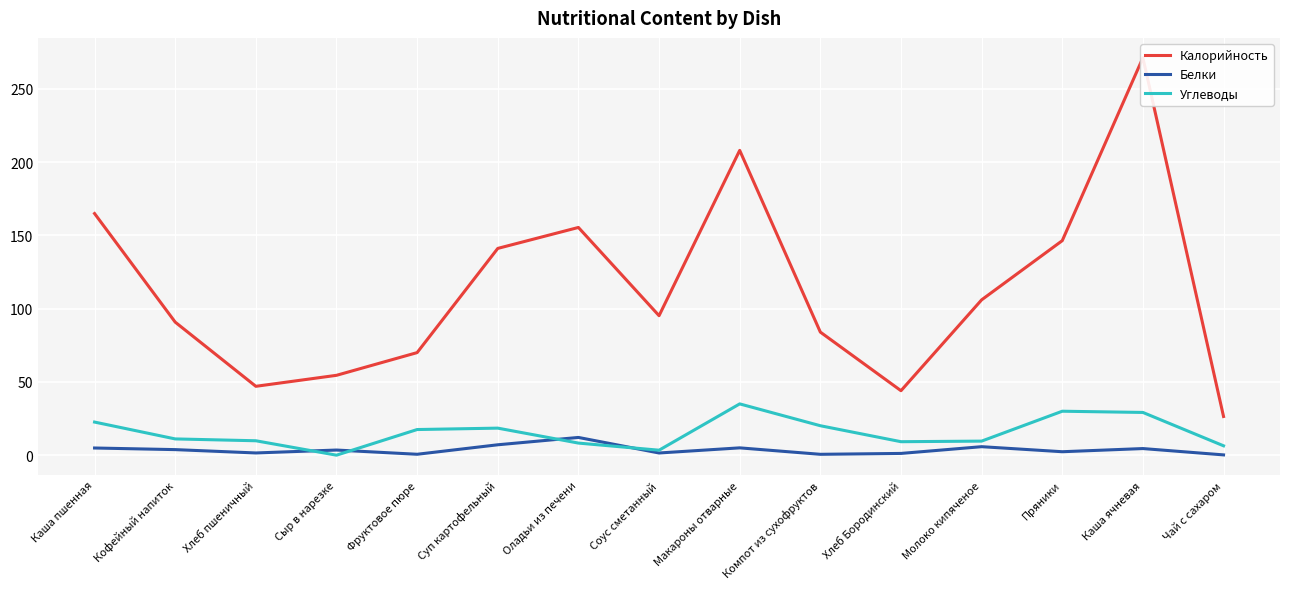

What is the sum of all Углеводы values?

230.6